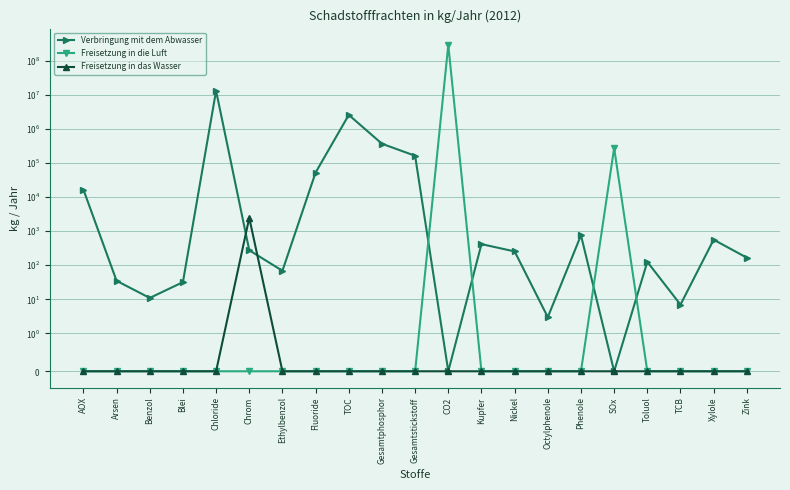

Is the value of Freisetzung in die Luft at Nickel greater than the value of Verbringung mit dem Abwasser at Toluol?

No